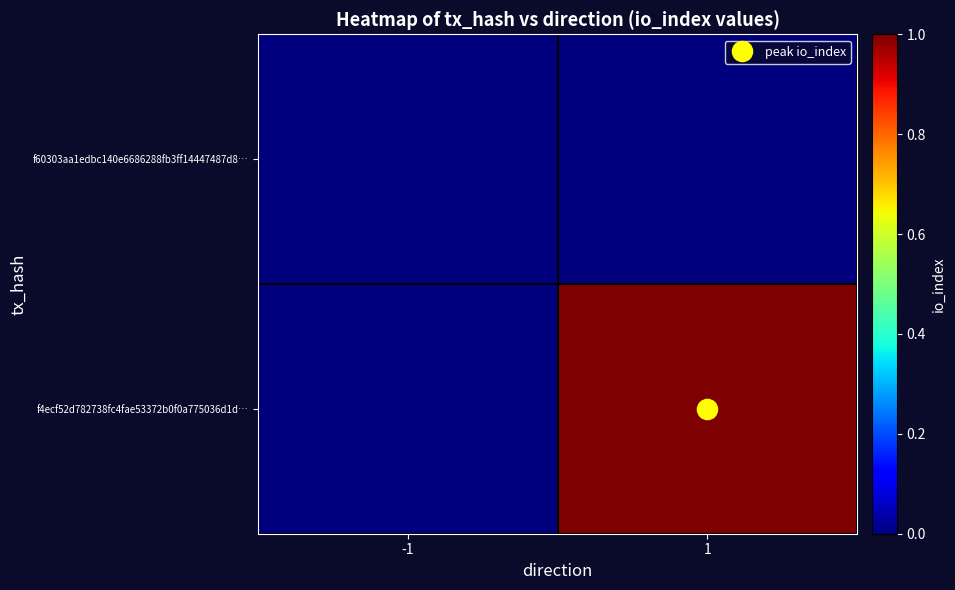

At 1, list the series in order from smallest to largest.

f60303aa1edbc140e6686288fb3ff14447487d8…, f4ecf52d782738fc4fae53372b0f0a775036d1d…